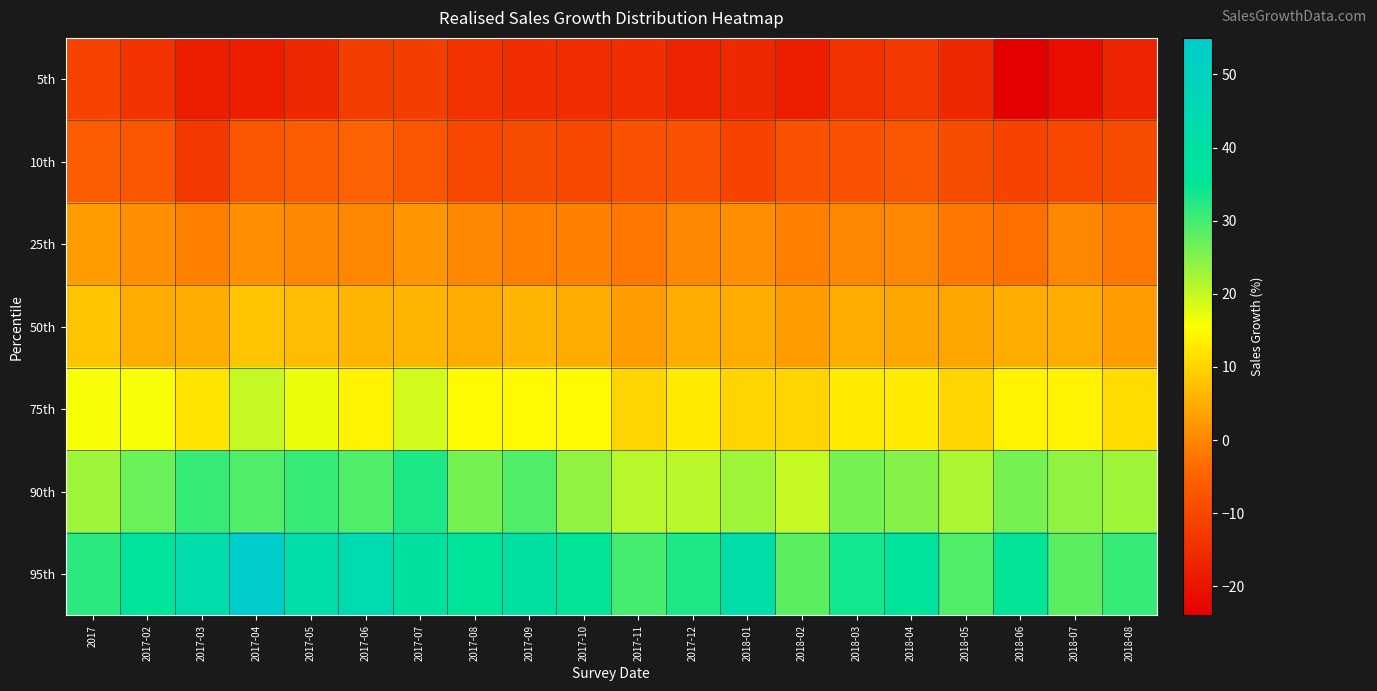

Which series changed the most between 2017-05 and 2018-04?

90th